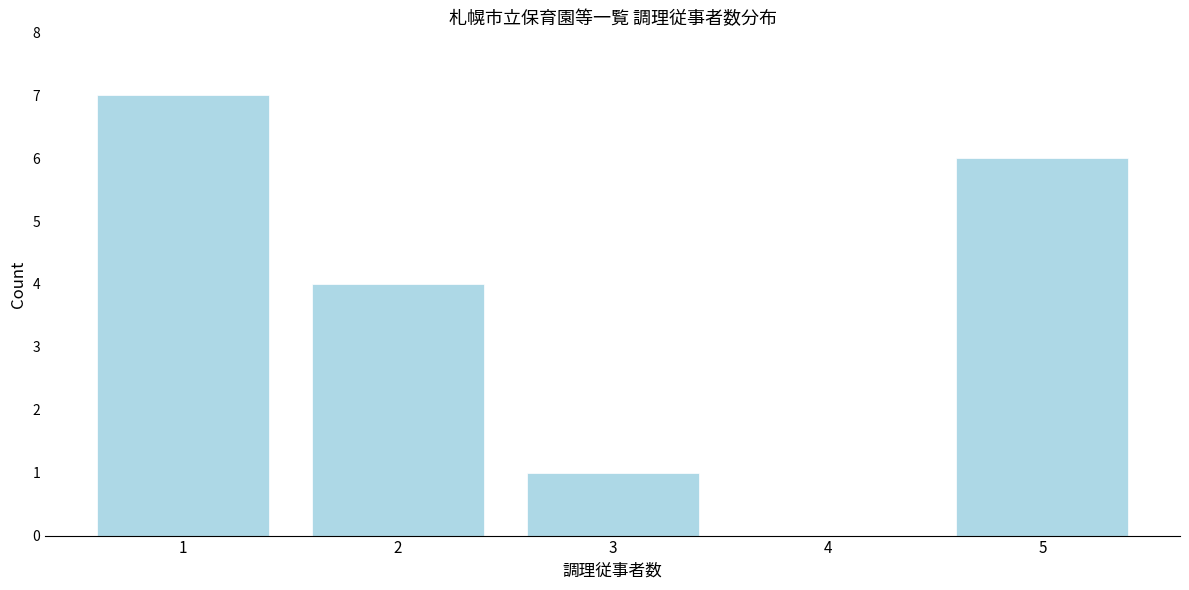

Reading right to left, transcribe all the data shown in this chart.

5=6	4=0	3=1	2=4	1=7